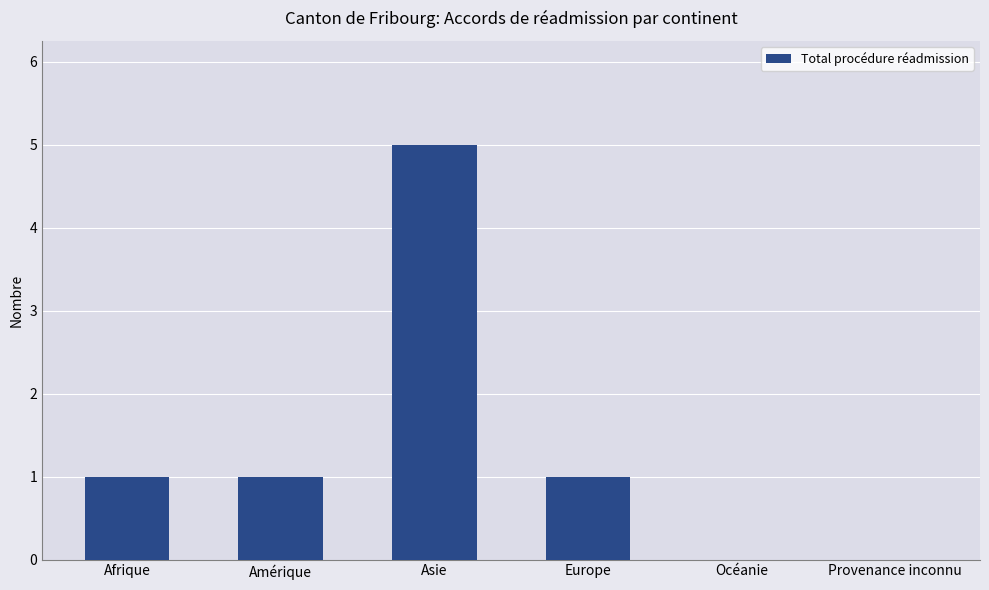

Which has a higher value, Amérique or Asie?

Asie